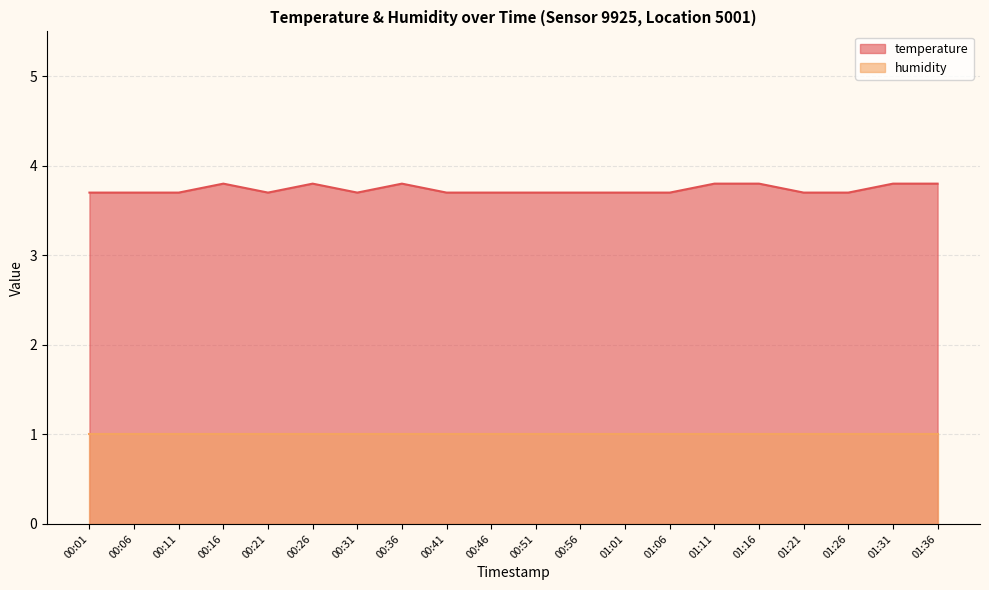

True or false: there are more than 1 points higher than both neighbors.

True